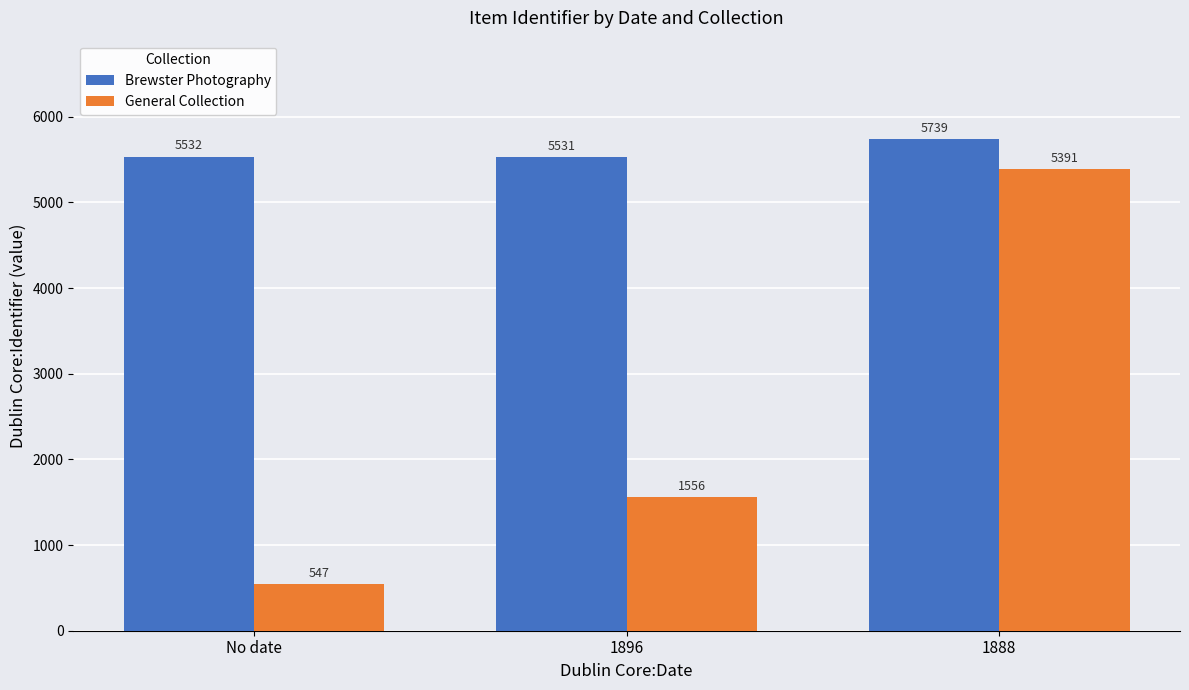

What is the difference between the maximum and minimum values in the General Collection series?

4844